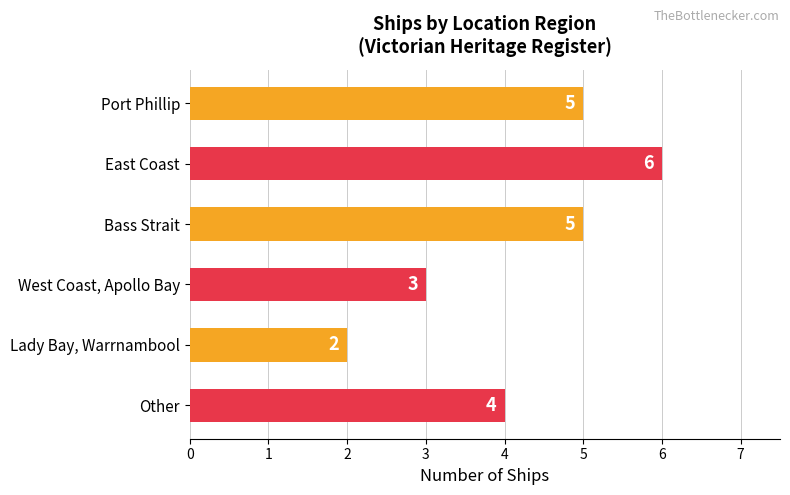

Does the chart contain any negative values?

No